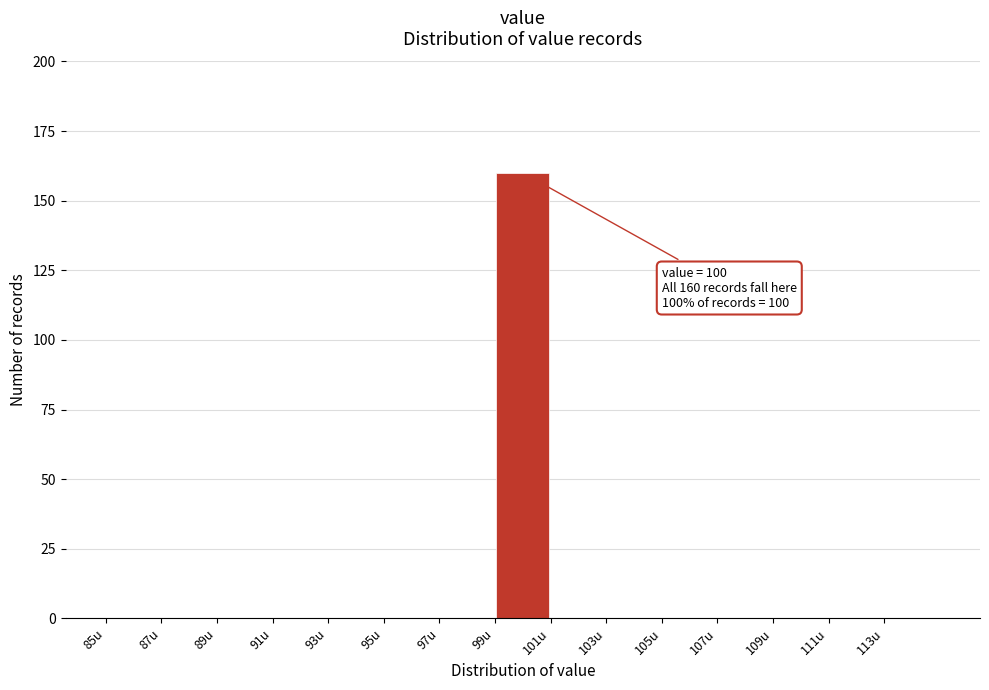

Which range on the x-axis has the tallest bar?

99 to 101